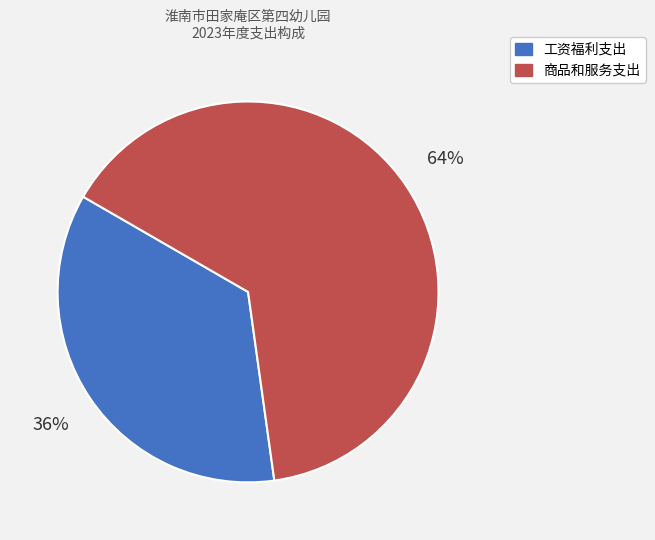

Combined, do 工资福利支出 and 商品和服务支出 account for over 50%?

Yes